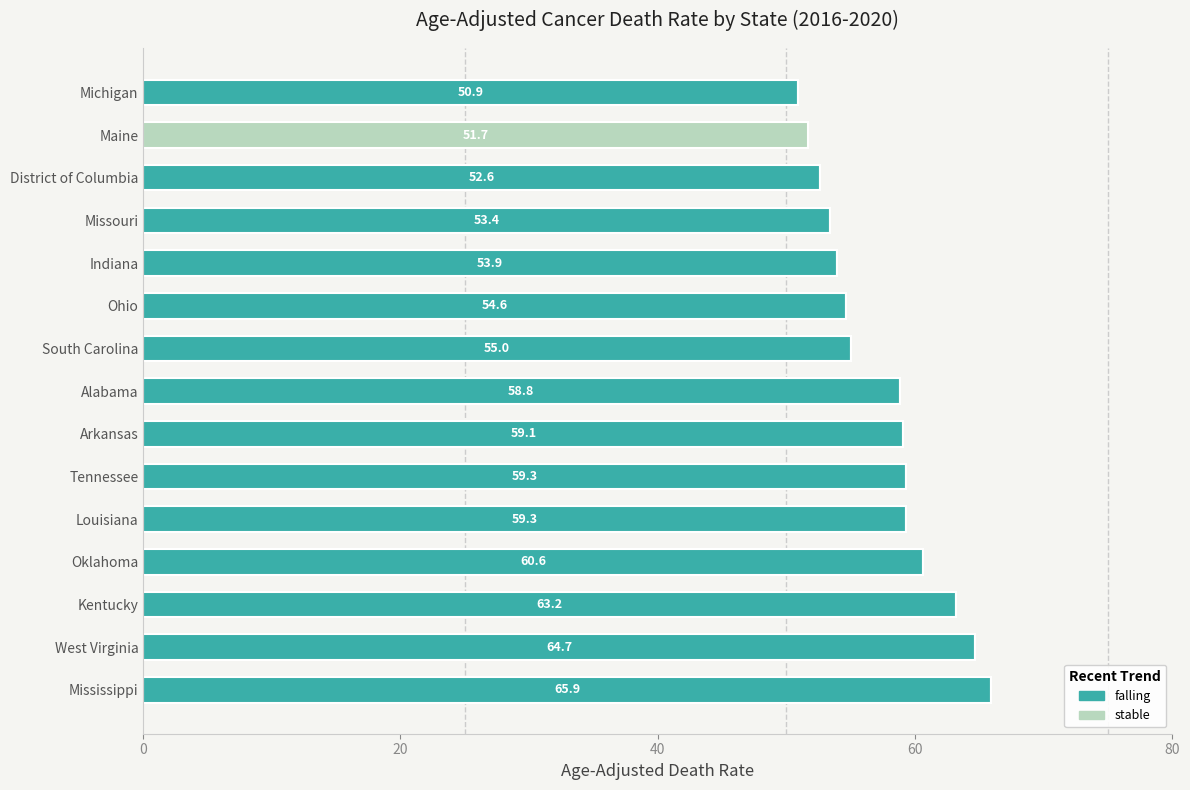

At which label does falling reach its peak?

Mississippi